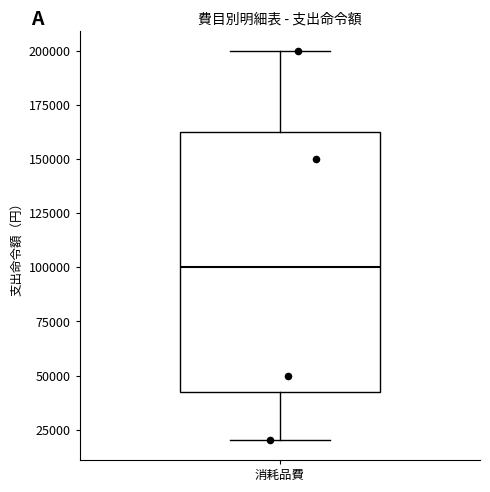

Read this box plot against the y-axis: the position of the median line, the range covered by the box, and the ends of both whiskers. The values are not printed on the chart, so give them approximately, as read against the axis.

median 100000, box 45000 to 165000, whiskers 20000 to 200000